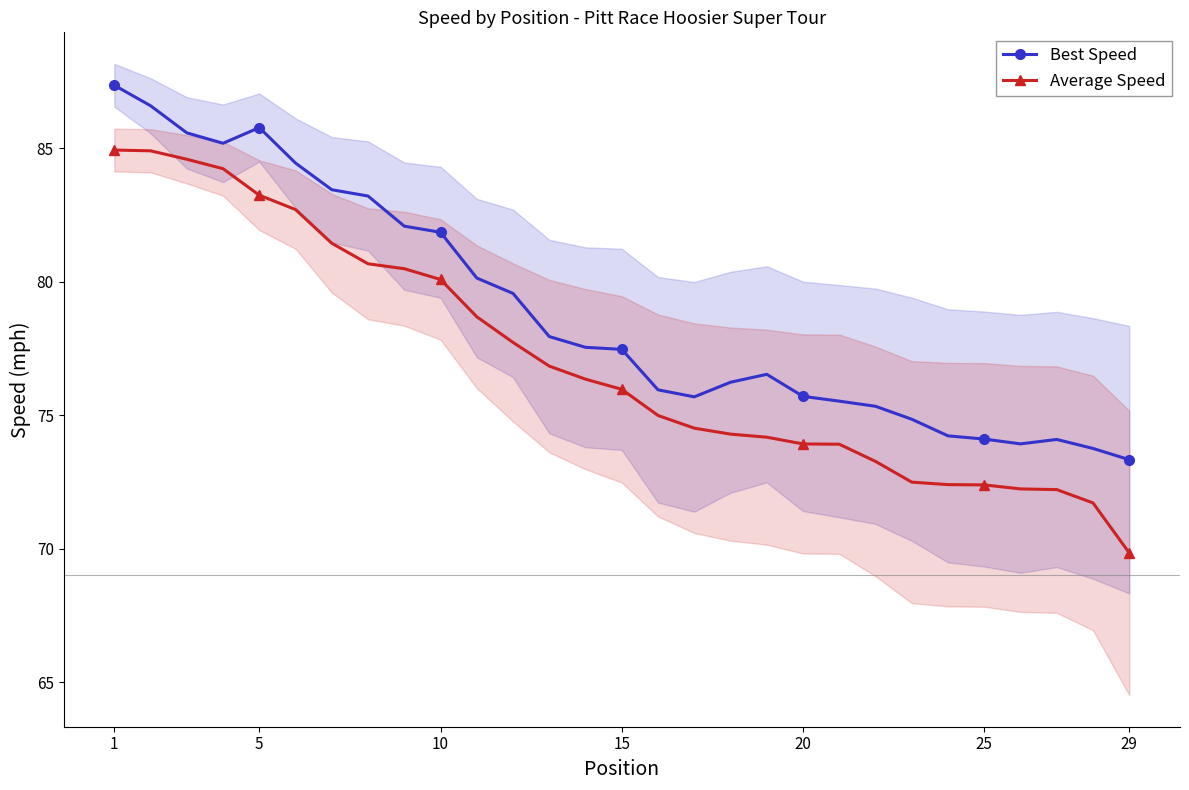

True or false: Best Speed has a value of 85.8 at 5.

True